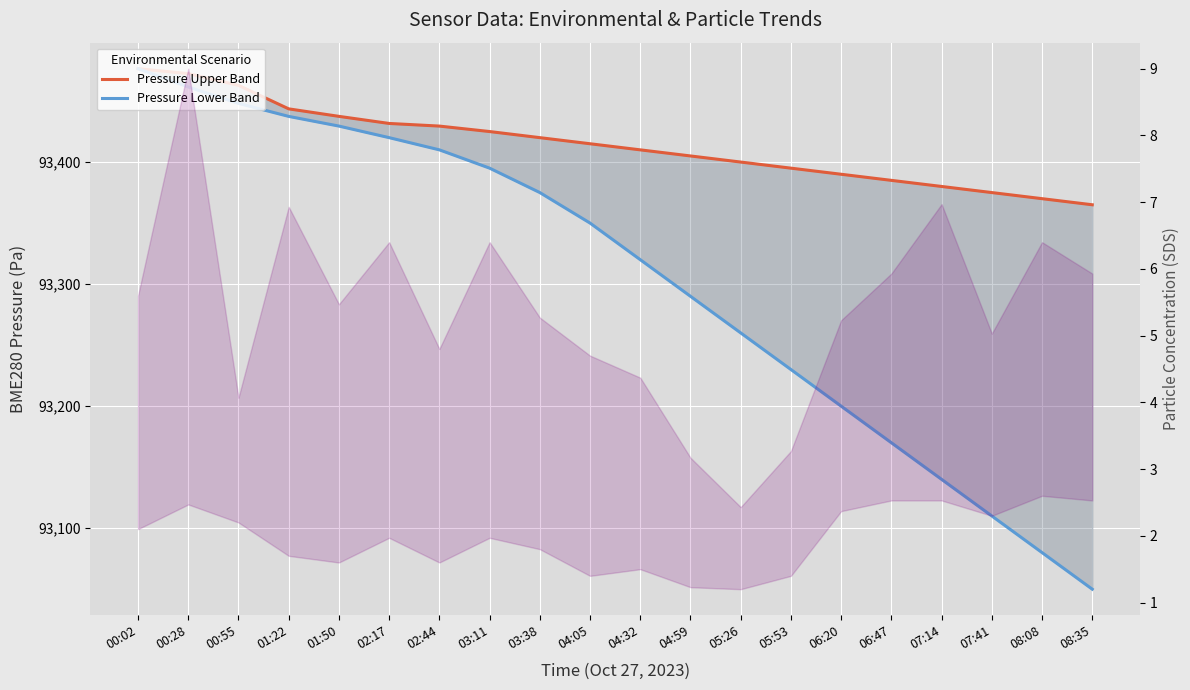

Which category has the highest value in the SDS Coarse (P2) — pressure lower series?

00:02